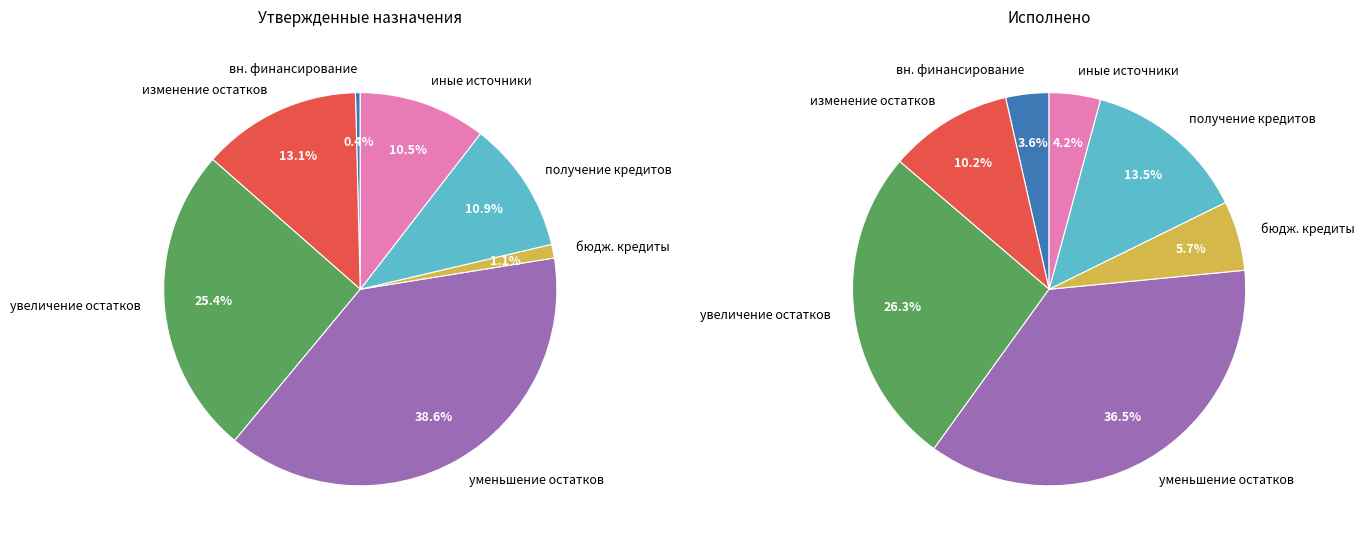

To the nearest percent, what is the average slice percentage?

14%